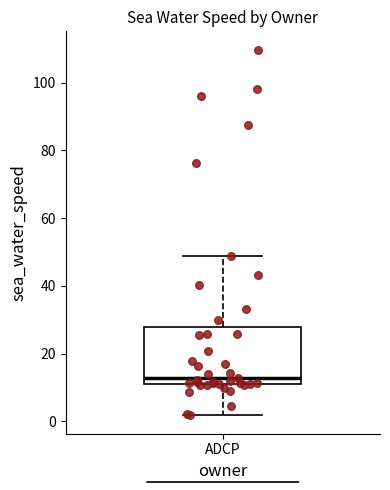

Transcribe this box plot: give where the median line is, the range the box spans, and where the two whiskers end, as read against the y-axis. The values are not printed on the chart, so give them approximately, as read against the axis.

median 12 (just above the box's lower edge), box 12 to 28, whiskers 2 to 48